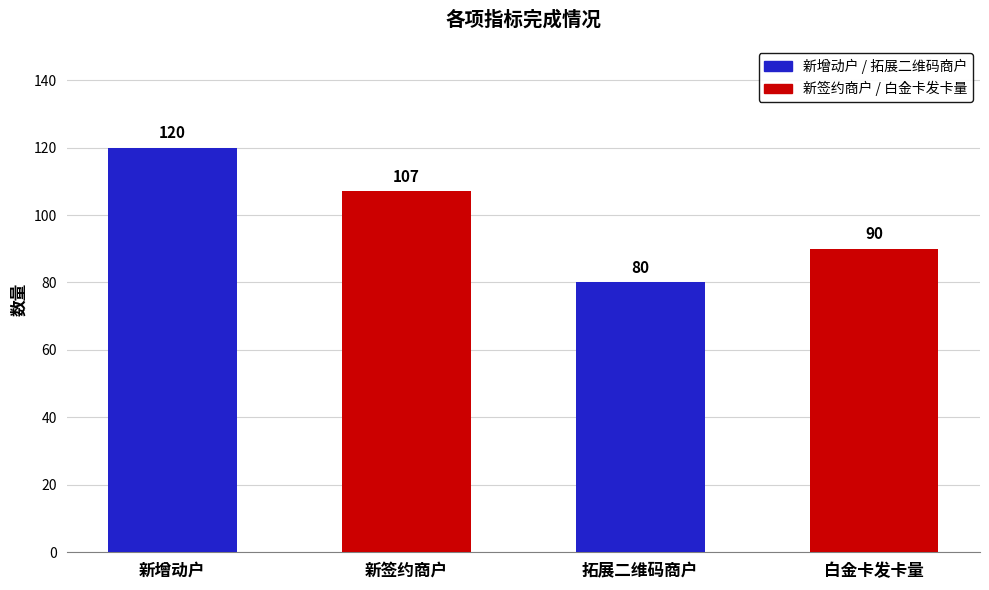

List the labels in order of value, smallest first.

拓展二维码商户, 白金卡发卡量, 新签约商户, 新增动户